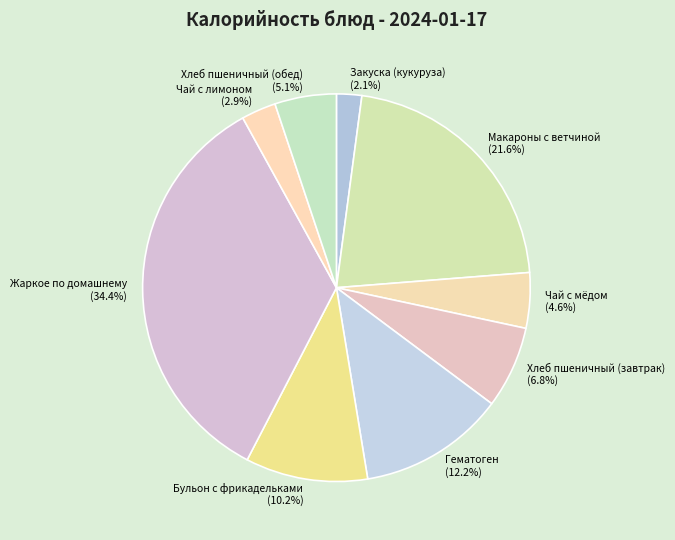

True or false: Хлеб пшеничный (обед) accounts for 5% of the total.

True